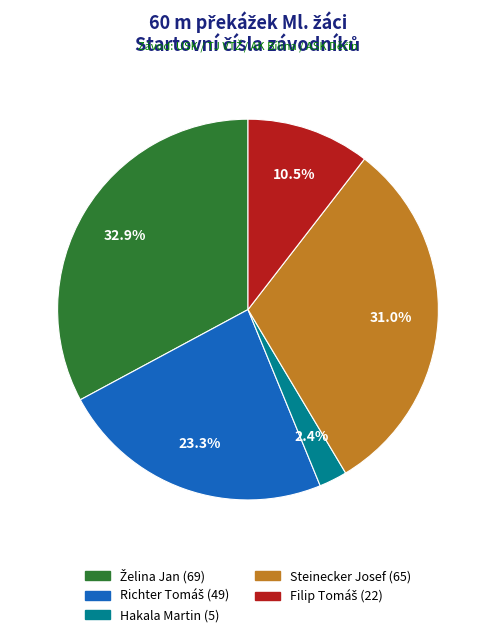

Does Hakala Martin represent more than half of the total?

No